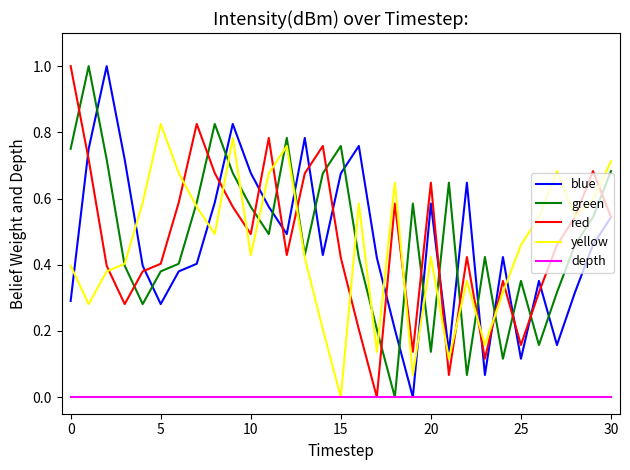

Count the number of data series in this chart.

5